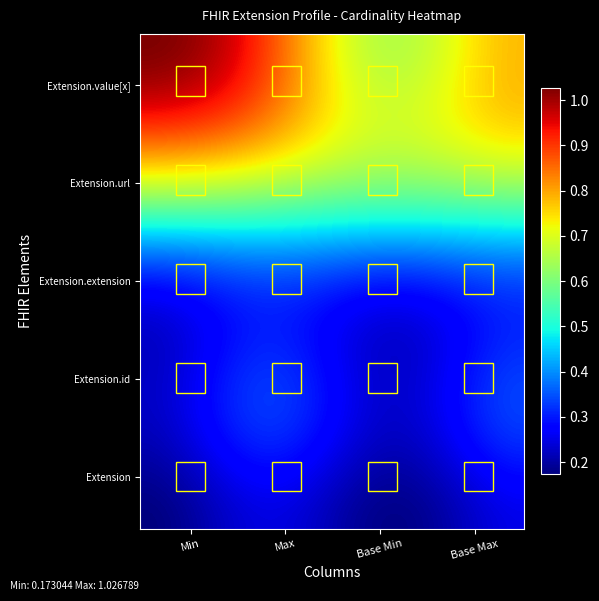

What is the maximum value shown in the chart?

1